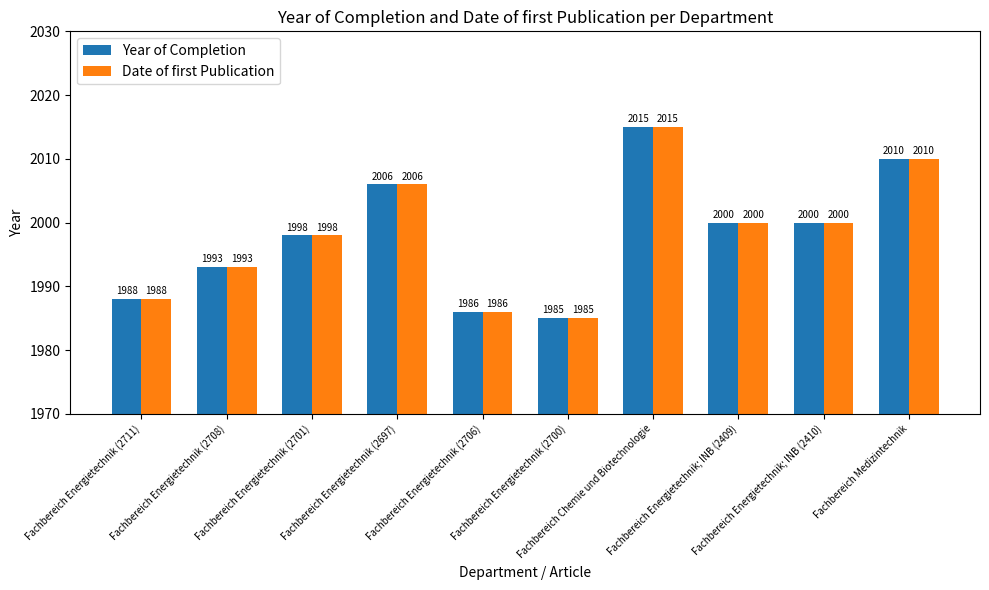

At which label does Year of Completion first exceed 2000?

Fachbereich Energietechnik (2697)